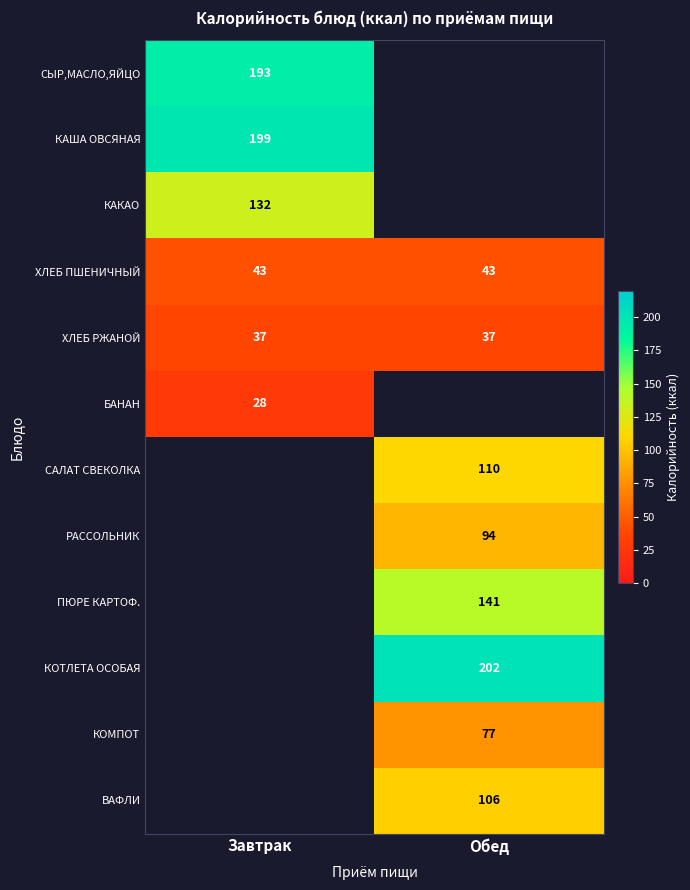

Between Завтрак and Обед, which is larger?

Обед